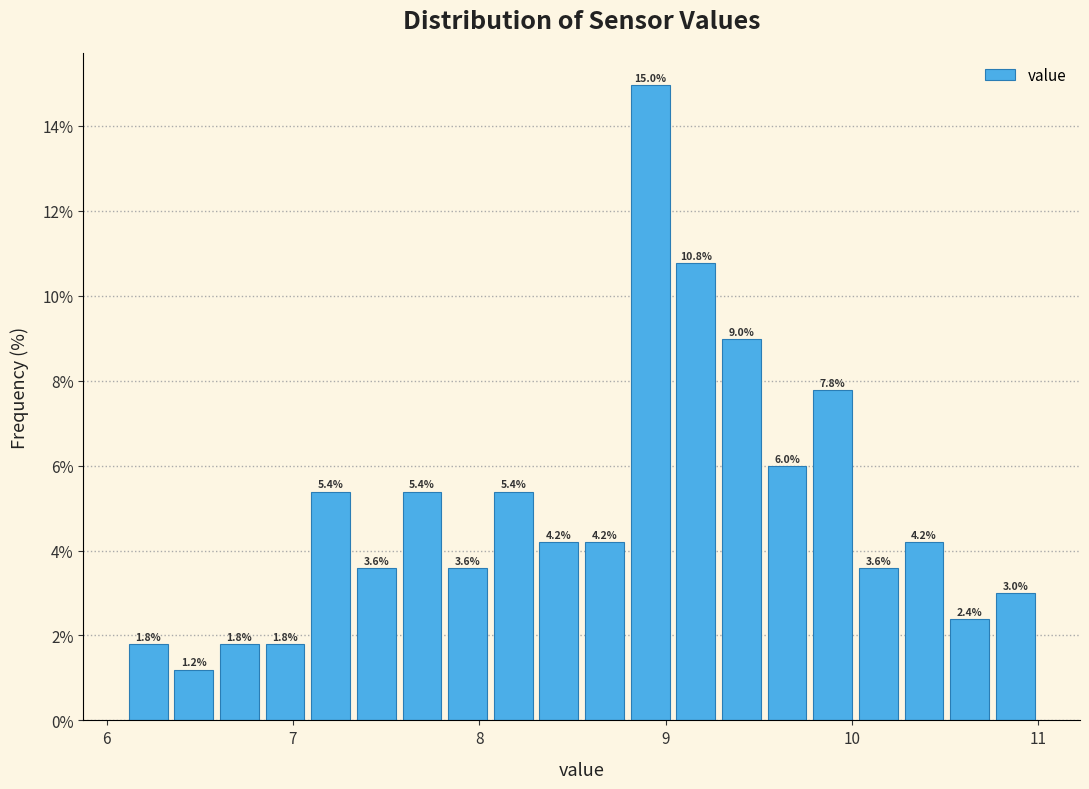

Around what value on the x-axis is the tallest bar? Give the approximate position of its centre, as read against the axis.

8.9